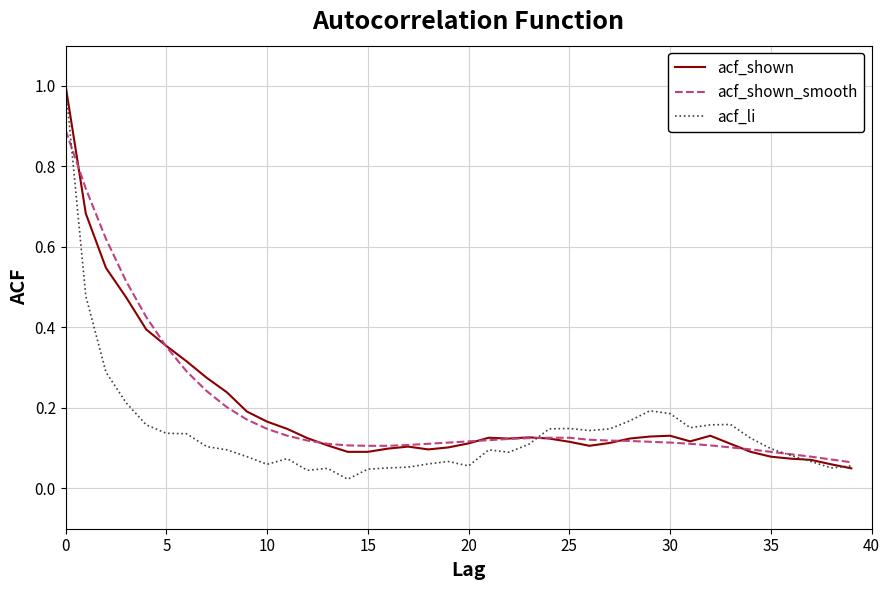

How many lines are shown in the chart?

3